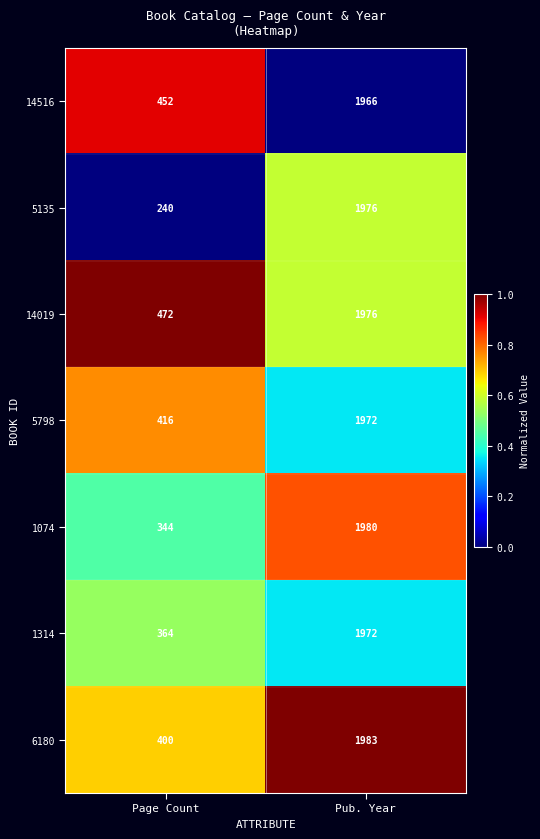

Which series has the widest spread of values?

5135